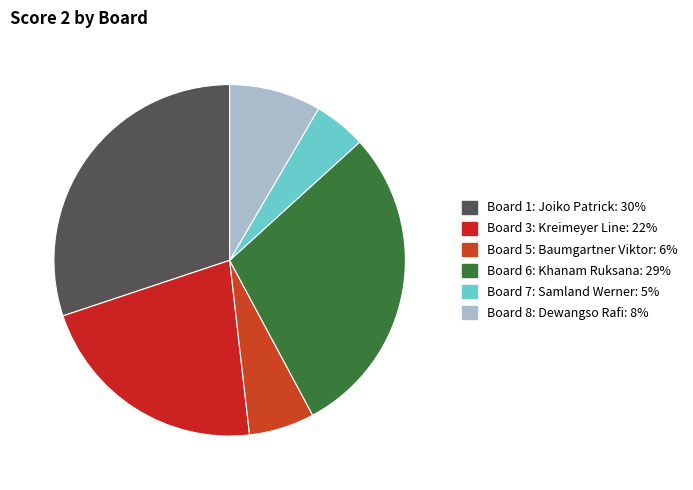

Count the number of slices in the pie.

6